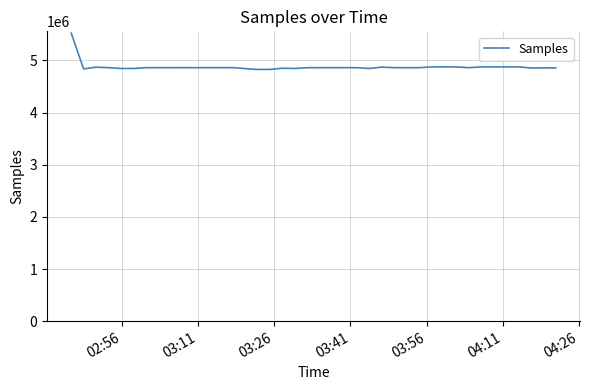

What is the maximum value shown in the chart?

5522675